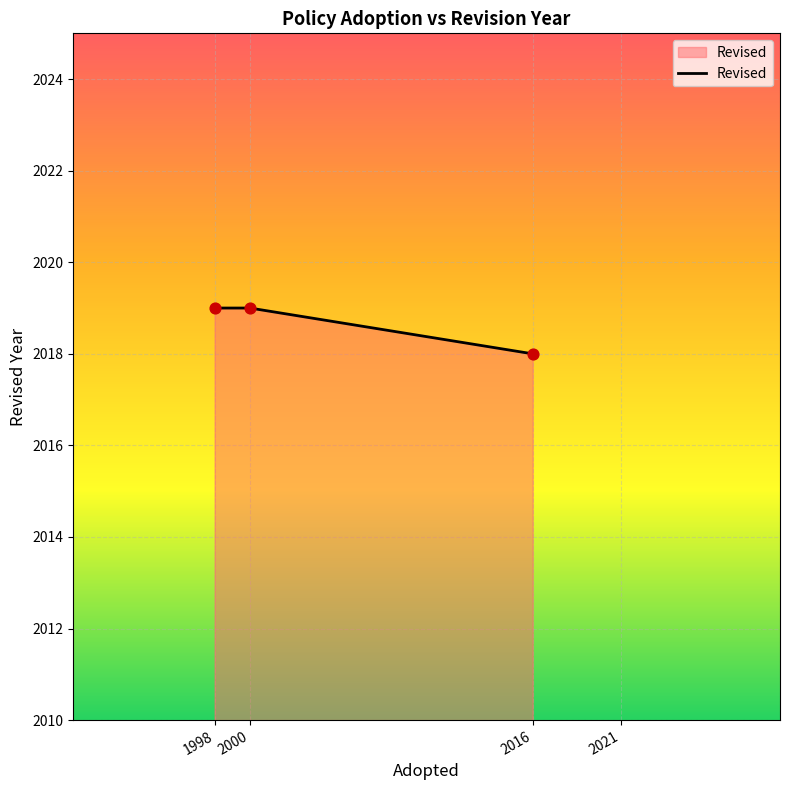

What is the change in value from 1998 to 2016?

-1